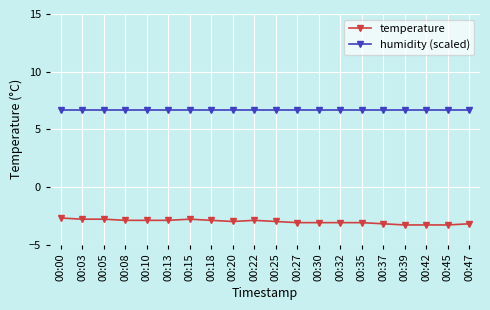

Is it true that humidity (scaled) equals 6.7 at 00:18?

True